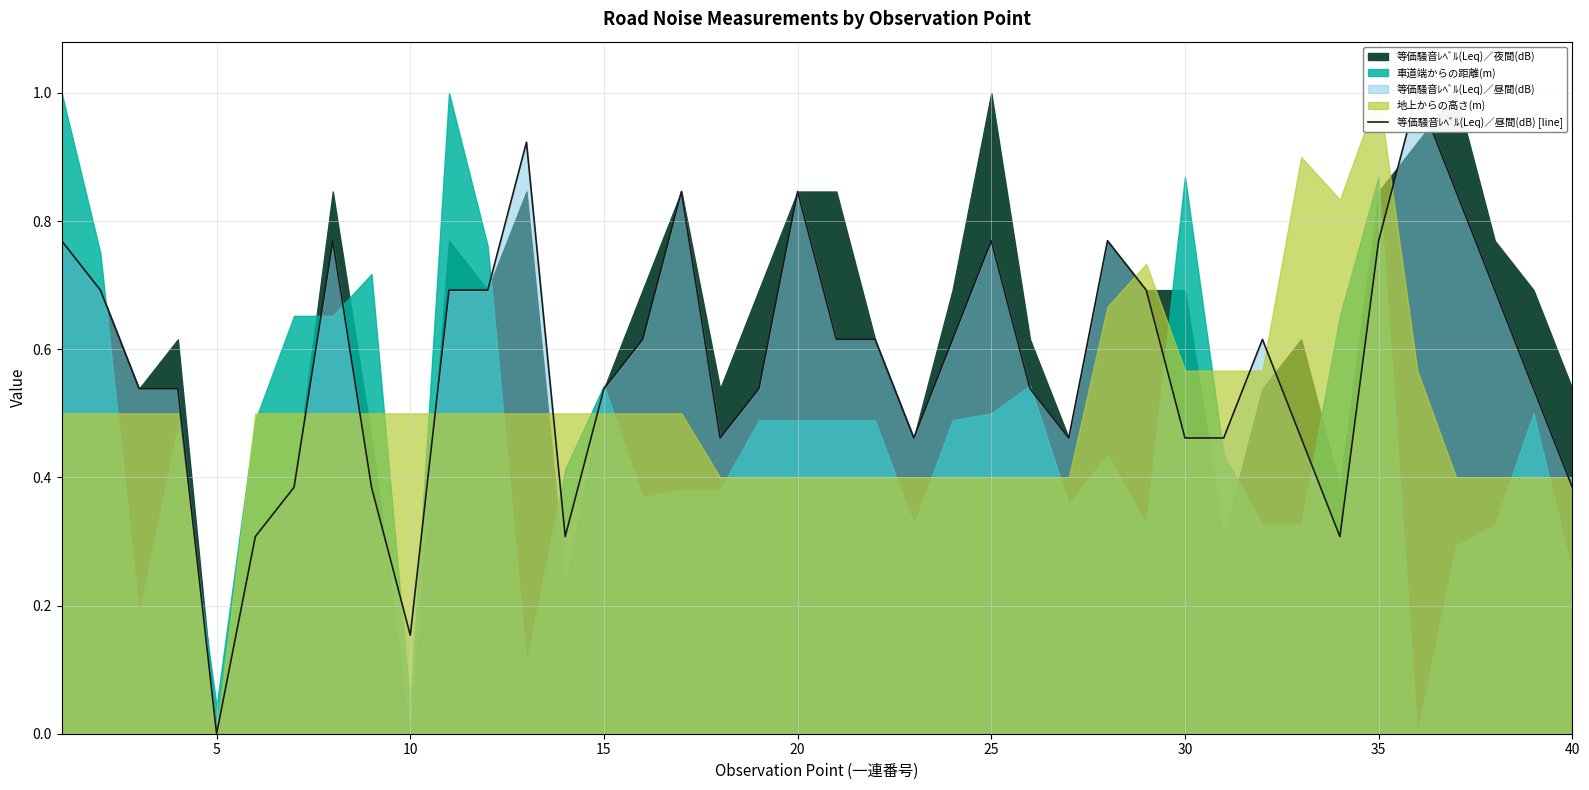

Does the chart have visible grid lines?

Yes